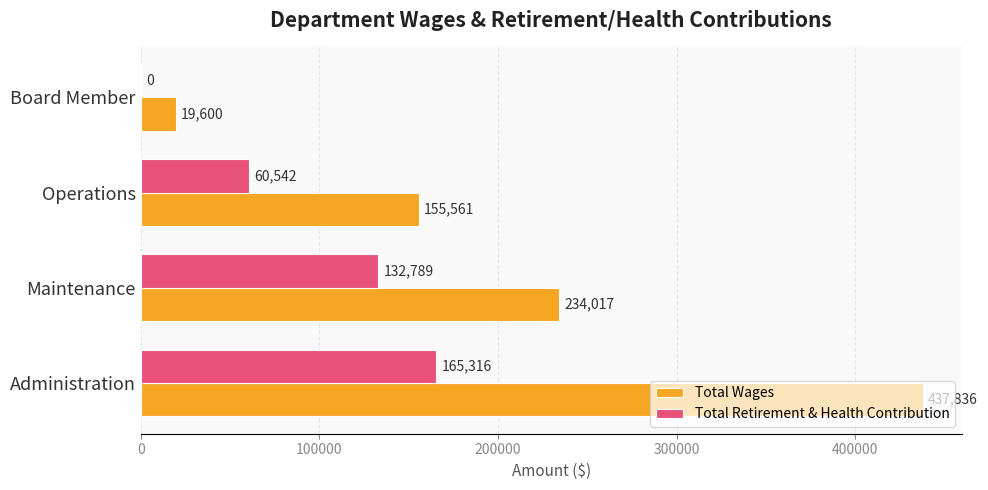

True or false: Total Retirement & Health Contribution has a value of 0 at Board Member.

True